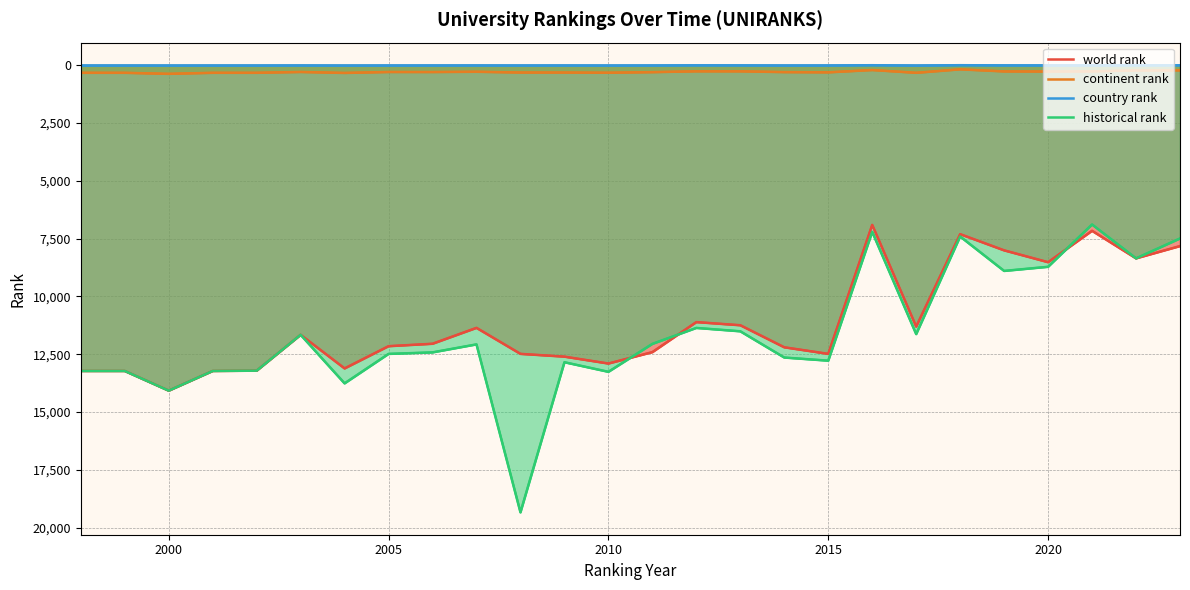

The value of country rank at 18 is 15.8. True or false?

False